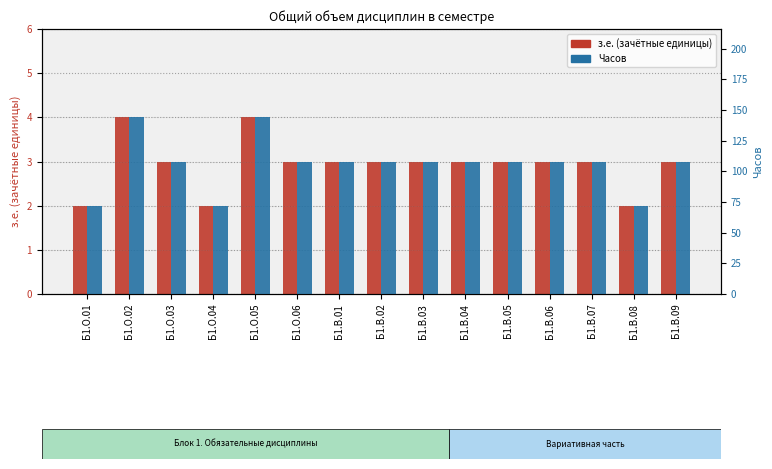

Where is з.е. (зачётные единицы) nearest to the value 3?

Б1.О.03